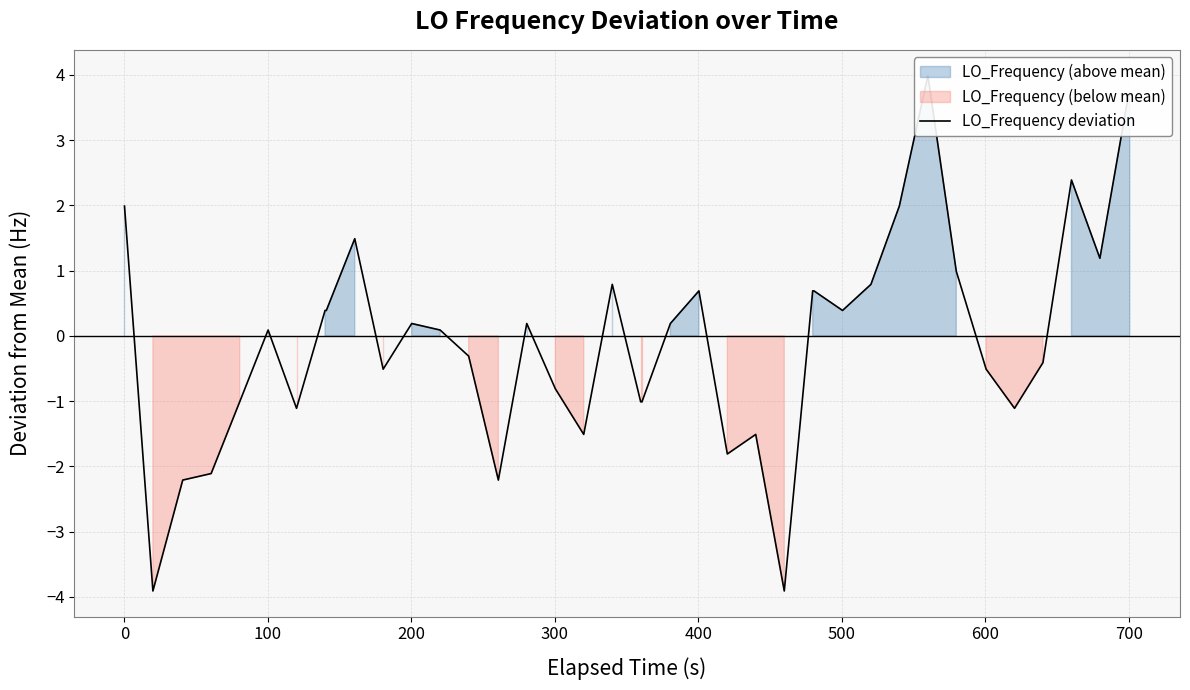

What is the difference between the maximum and minimum values?

7.9